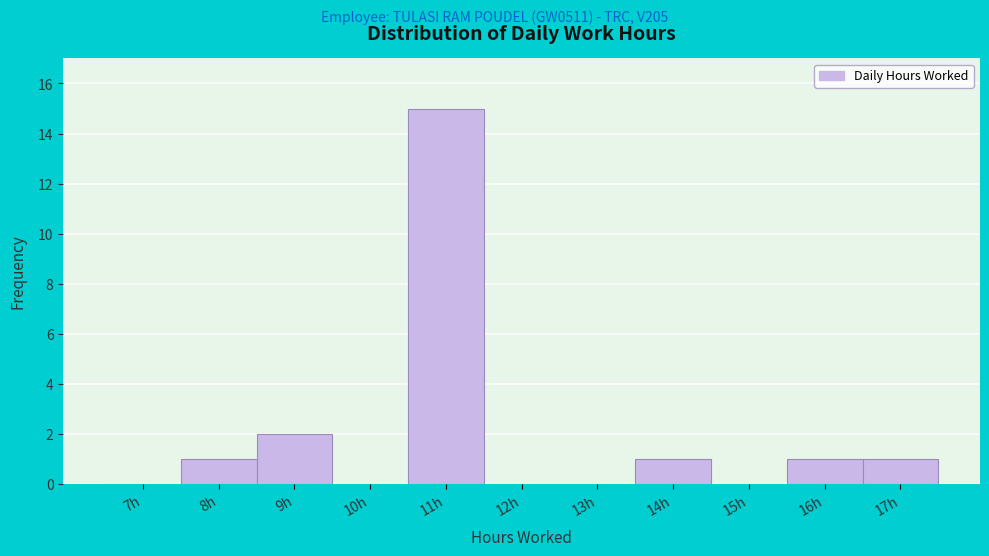

Reading left to right, transcribe all the data shown in this chart.

7h=0	8h=1	9h=2	10h=0	11h=15	12h=0	13h=0	14h=1	15h=0	16h=1	17h=1